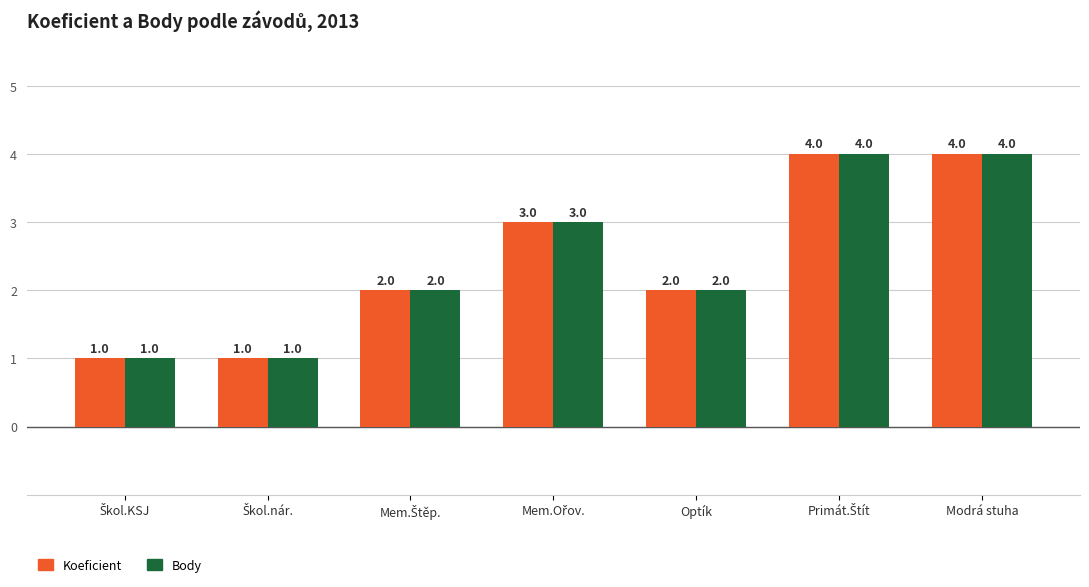

Count the Koeficient values in the range 1 to 4.

7